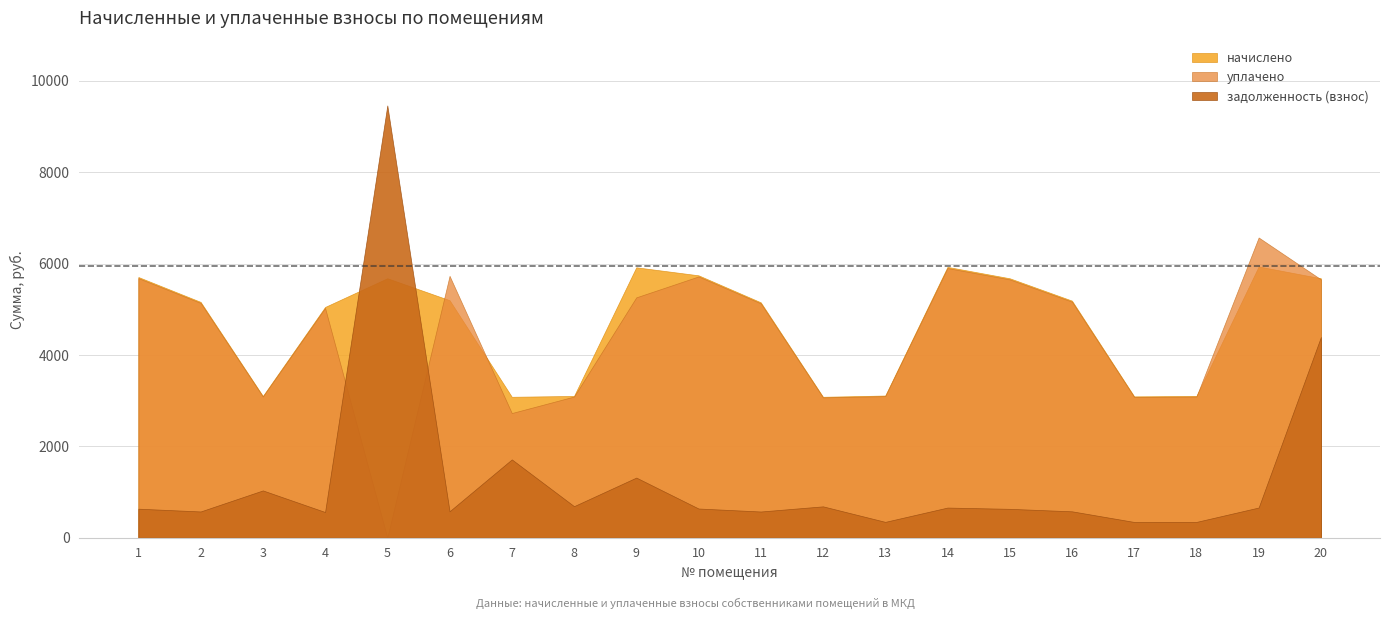

Reading left to right, extract all data points from this chart.

задолженность (взнос): 634.1	573.5	1034.2	561.2	9463.0	577.6	1713.4	689.5	1315.3	638.0	572.5	685.4	345.8	658.7	631.0	576.6	343.6	344.7	659.7	4392.9
начислено: 5706.6	5161.8	3102.7	5051.0	5678.9	5198.8	3084.1	3102.7	5919.0	5743.5	5152.6	3084.1	3111.8	5928.2	5678.9	5189.5	3093.4	3102.7	5937.5	5678.9
уплачено: 5682.5	5140.0	3089.6	5029.6	0.0	5732.5	2728.4	3089.6	5261.4	5719.1	5130.8	3071.1	3098.7	5903.2	5654.9	5167.6	3080.2	3089.6	6572.1	5654.9